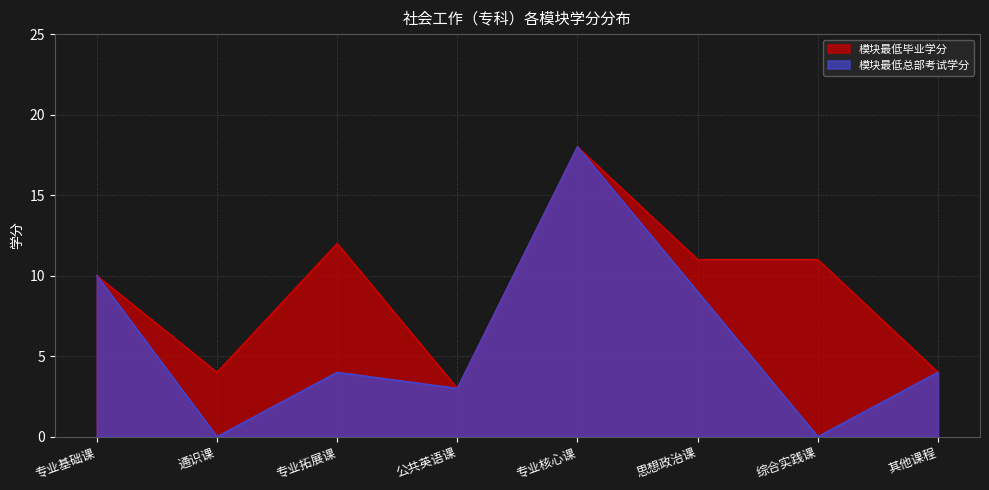

Where is the first local minimum for 模块最低毕业学分?

通识课